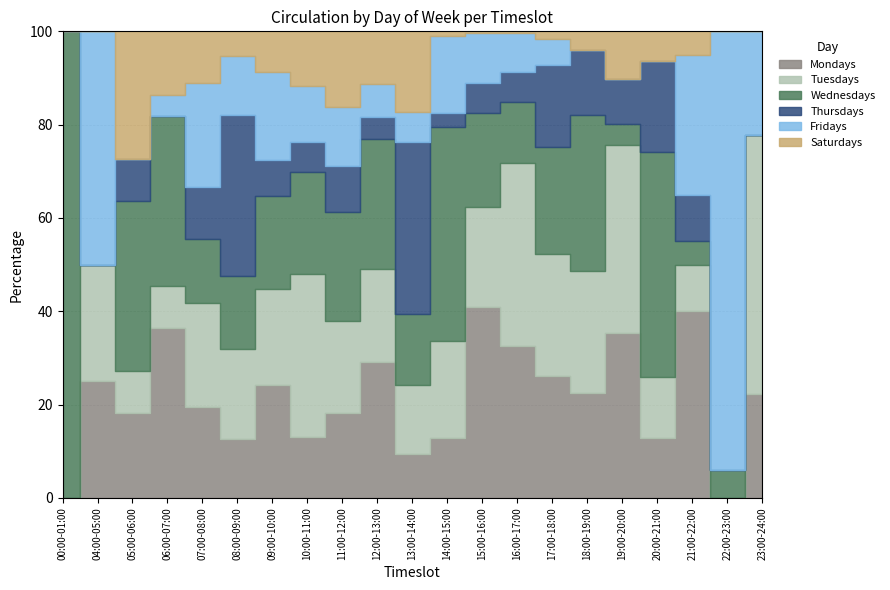

What is the label of the 4th point from the right?

20:00-21:00